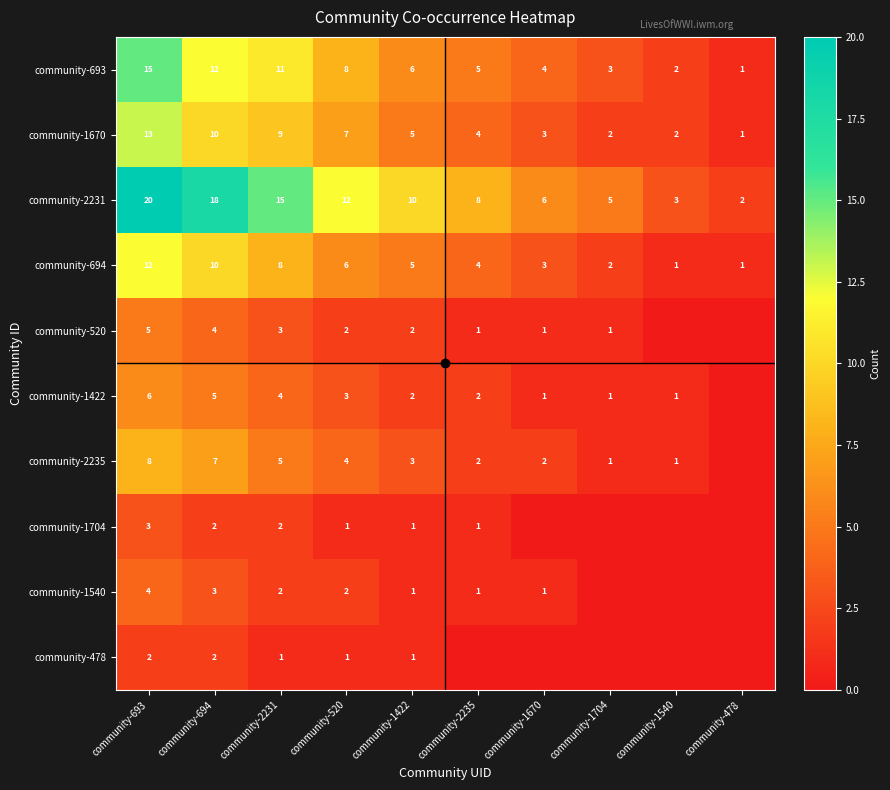

At which category does the chart reach its minimum across all series?

community-1540